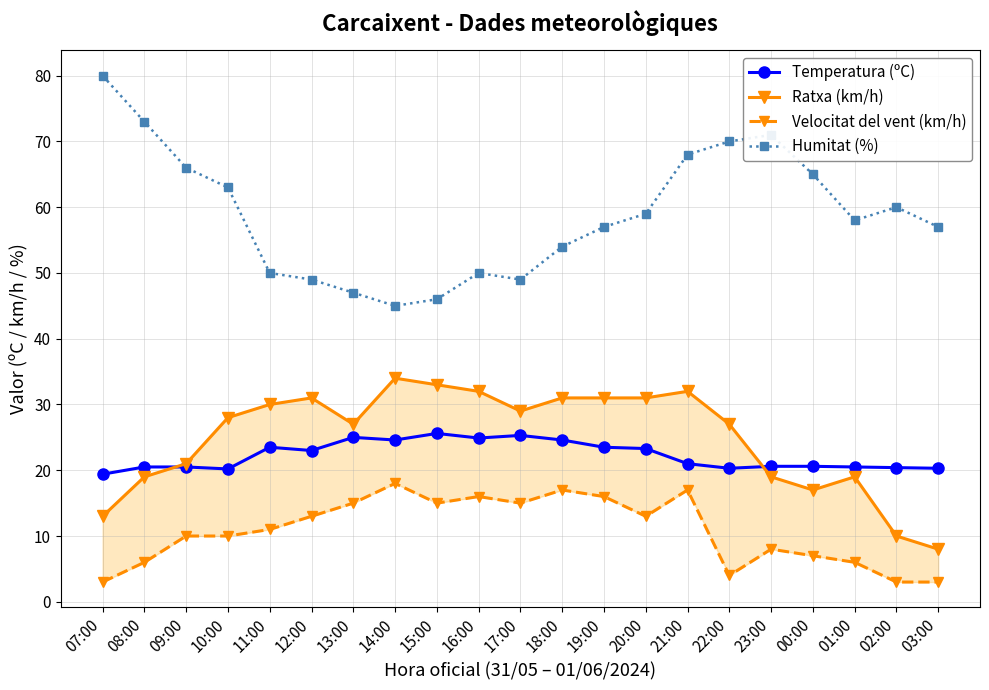

The value of Ratxa (km/h) at 21:00 is 8.7. True or false?

False